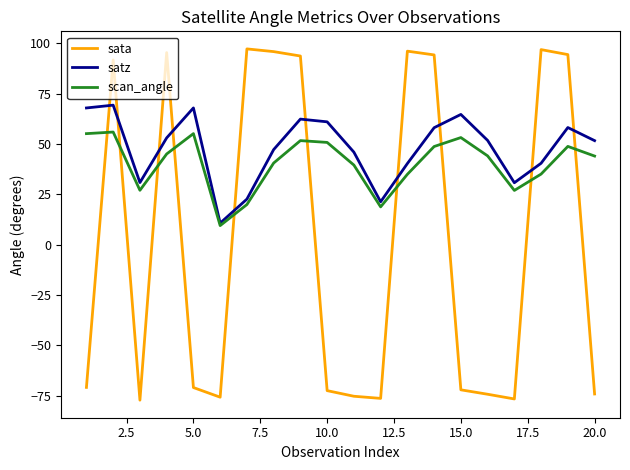

Which series has the largest range (max minus min)?

sata